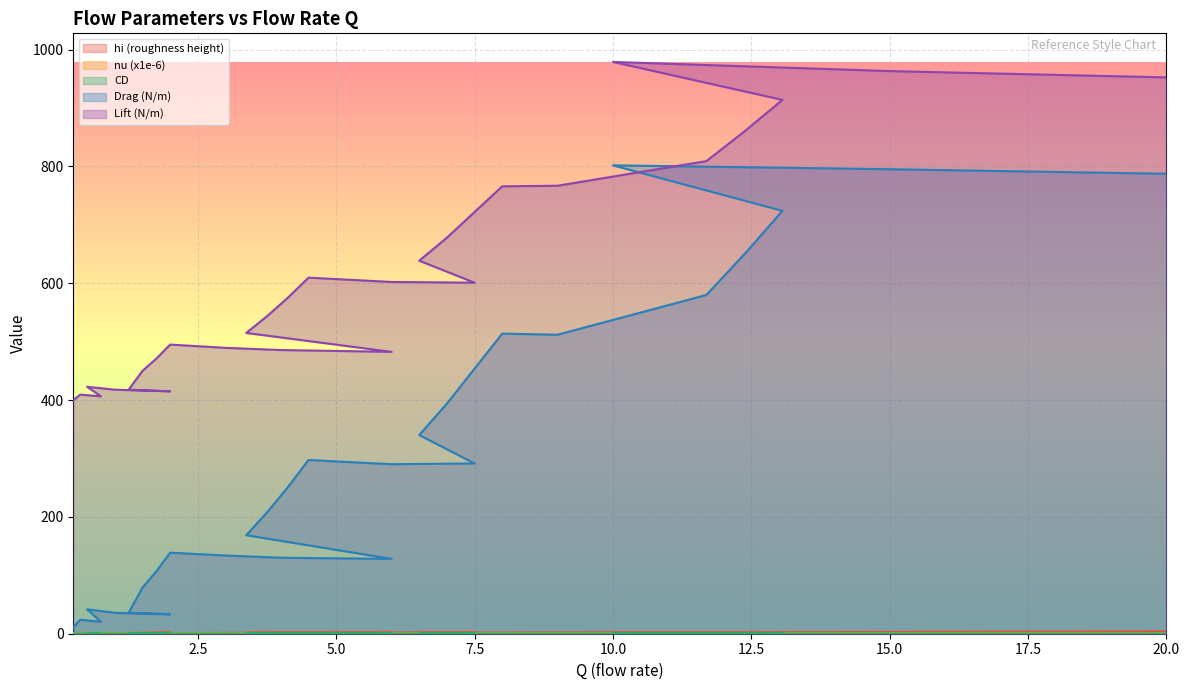

Reading left to right, extract all data points from this chart.

hi (roughness height): 0.25=0.5	0.375=0.5	0.75=1.0	0.5=0.5	1.0=1.0	1.5=1.5	2.0=2.0	1.25=1.0	1.5=1.0	1.75=1.0	2.0=1.0	3.0=1.5	4.0=2.0	6.0=3.0	3.375=1.5	3.75=1.5	4.125=1.5	4.5=1.5	6.0=2.0	7.5=2.5	6.5=2.0	7.0=2.0	8.0=2.0	9.0=2.2	11.6875=2.8	12.375=2.8	13.0625=2.8	10.0=2.0	15.0=3.0	20.0=4.0
CD: 0.25=0.4	0.375=0.4	0.75=0.4	0.5=0.4	1.0=0.4	1.5=0.3	2.0=0.3	1.25=0.2	1.5=0.4	1.75=0.3	2.0=0.3	3.0=0.3	4.0=0.3	6.0=0.3	3.375=0.3	3.75=0.3	4.125=0.3	4.5=0.3	6.0=0.3	7.5=0.3	6.5=0.3	7.0=0.3	8.0=0.3	9.0=0.3	11.6875=0.3	12.375=0.3	13.0625=0.3	10.0=0.3	15.0=0.3	20.0=0.3
Drag (N/m): 0.25=10.9	0.375=23.9	0.75=20.4	0.5=41.8	1.0=35.8	1.5=34.4	2.0=33.3	1.25=35.8	1.5=78.8	1.75=106.8	2.0=138.8	3.0=133.9	4.0=130.1	6.0=128.1	3.375=168.7	3.75=207.7	4.125=250.7	4.5=297.4	6.0=290.3	7.5=291.5	6.5=340.1	7.0=394.0	8.0=513.8	9.0=511.9	11.6875=580.0	12.375=649.9	13.0625=724.1	10.0=802.0	15.0=795.3	20.0=787.5
Lift (N/m): 0.25=399.7	0.375=409.4	0.75=406.5	0.5=422.8	1.0=417.8	1.5=416.3	2.0=415.1	1.25=417.8	1.5=450.0	1.75=471.0	2.0=495.1	3.0=489.5	4.0=485.7	6.0=482.6	3.375=515.0	3.75=543.6	4.125=575.2	4.5=609.7	6.0=602.3	7.5=601.0	6.5=638.7	7.0=678.1	8.0=766.0	9.0=767.0	11.6875=809.2	12.375=860.0	13.0625=914.0	10.0=979.0	15.0=963.3	20.0=952.5